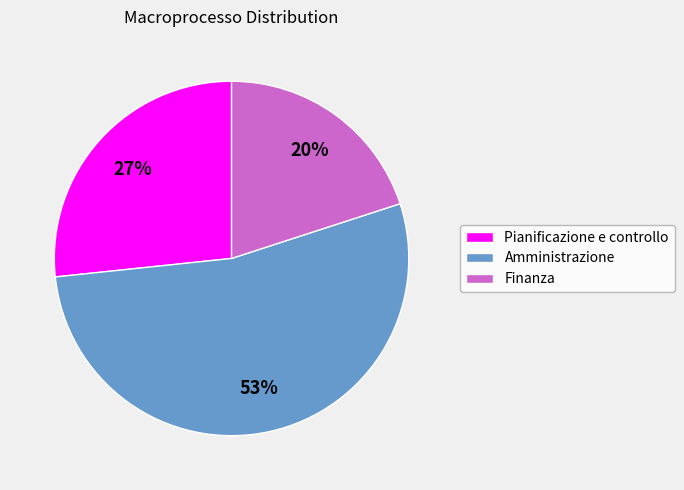

Rank the categories by value from lowest to highest.

Finanza, Pianificazione e controllo, Amministrazione